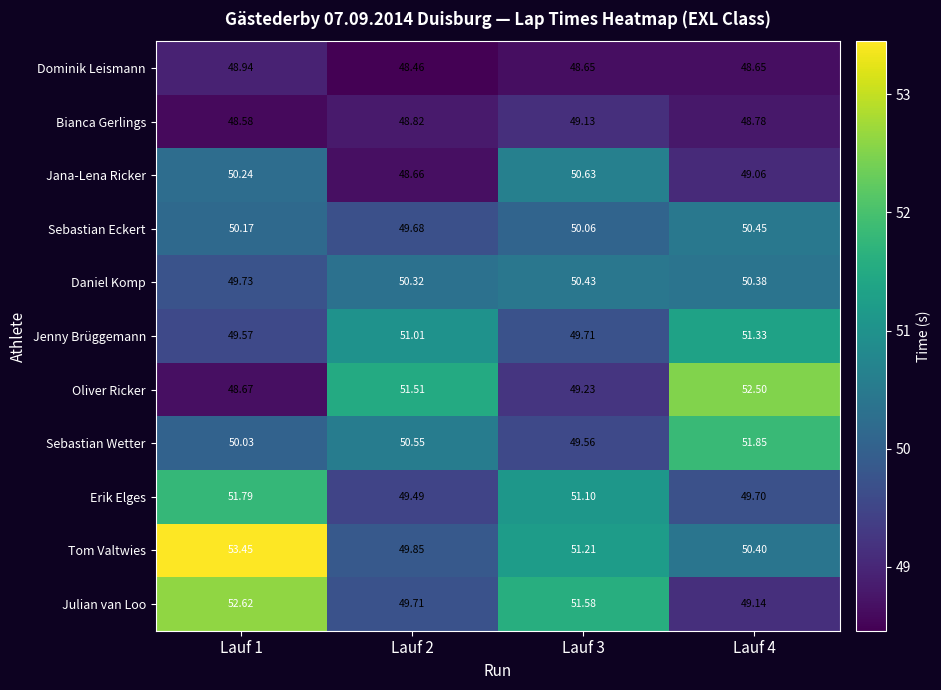

Rank the series by their maximum value, from highest to lowest.

Tom Valtwies, Julian van Loo, Oliver Ricker, Sebastian Wetter, Erik Elges, Jenny Brüggemann, Jana-Lena Ricker, Sebastian Eckert, Daniel Komp, Bianca Gerlings, Dominik Leismann